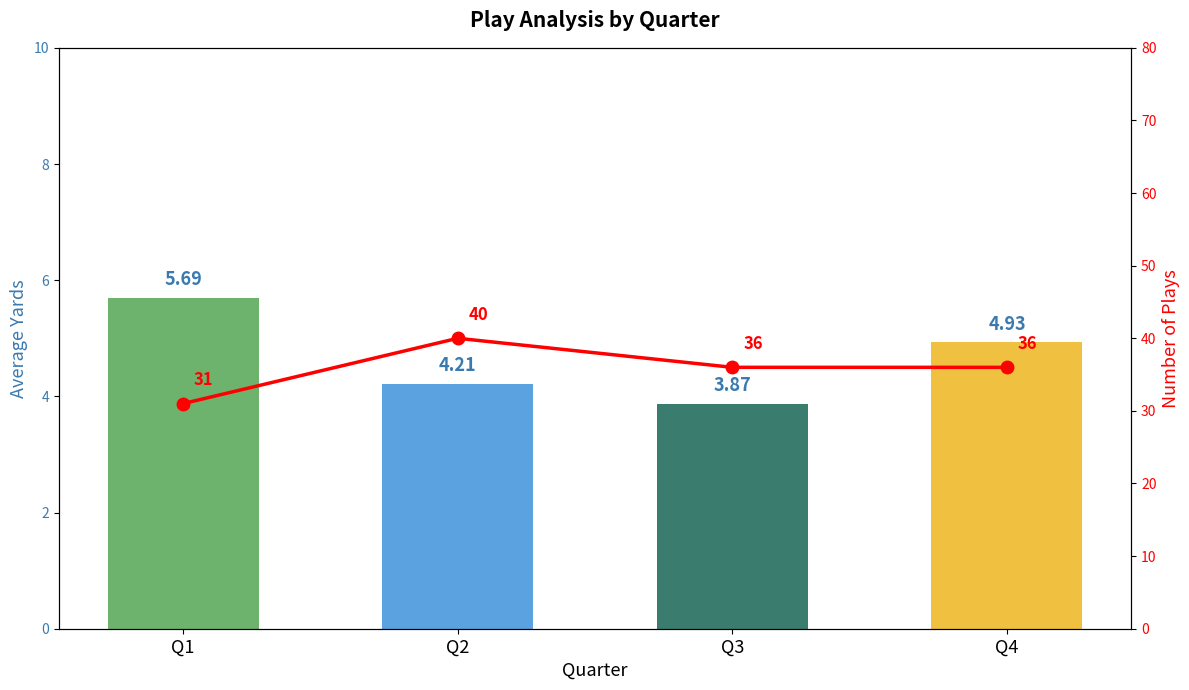

Which category has the highest value across all series?

Q2